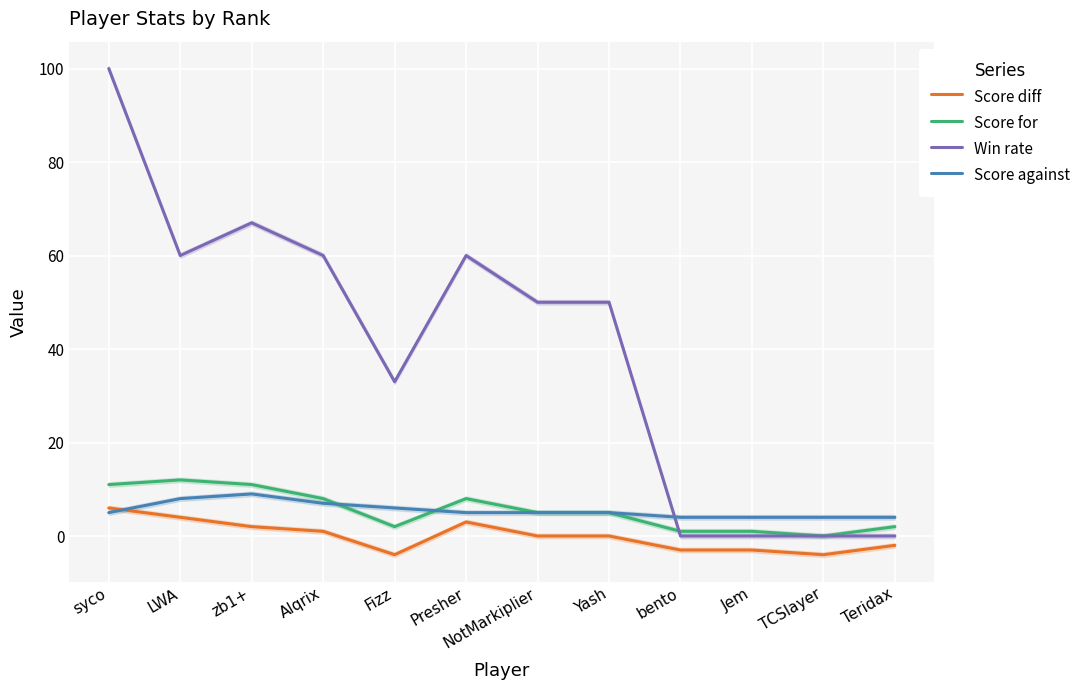

Rank the series at Alqrix from highest to lowest value.

Win rate, Score for, Score against, Score diff